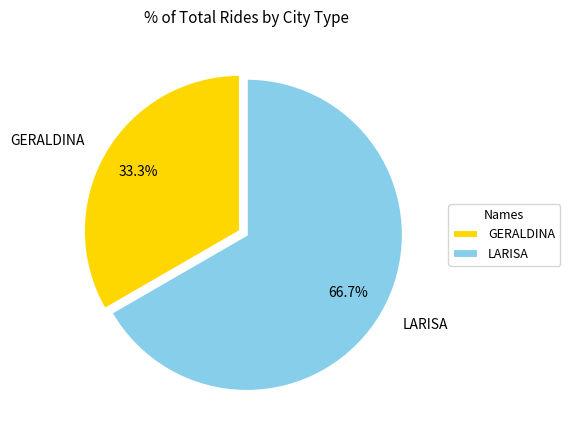

To the nearest percent, what is the combined percentage of GERALDINA and LARISA?

100%